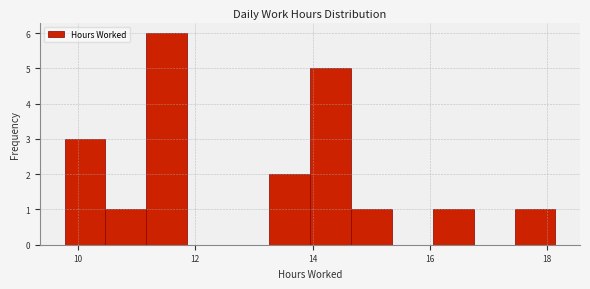

Around what value on the x-axis is the tallest bar? Give the approximate position of its centre, as read against the axis.

11.6